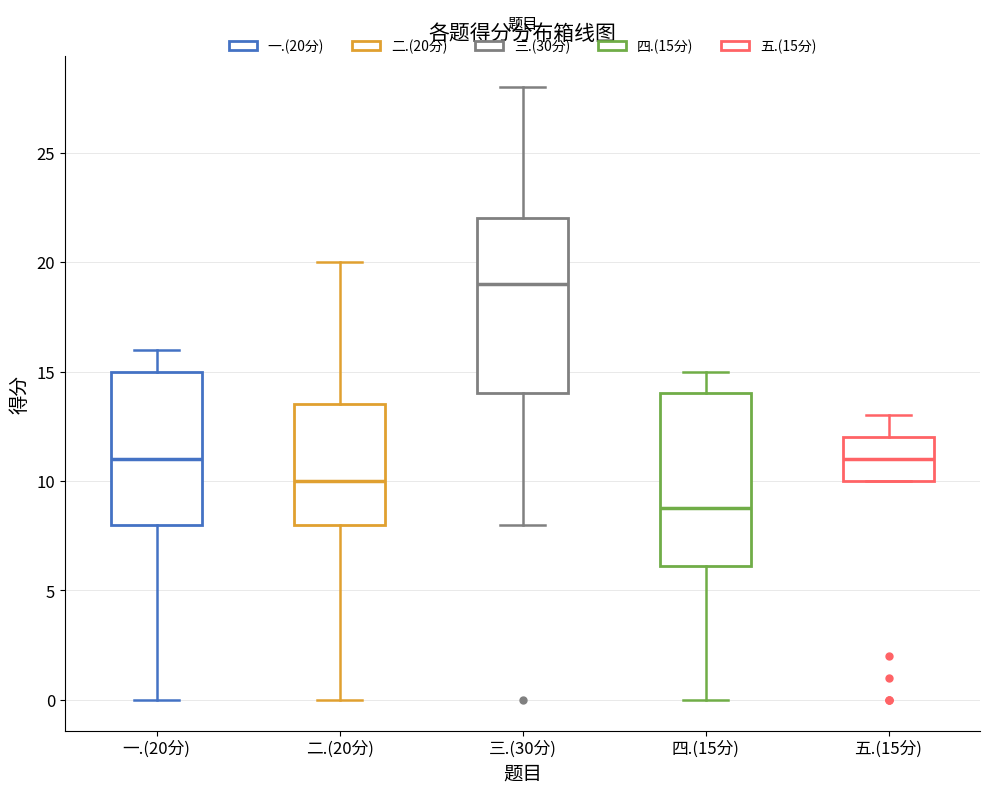

Reading left to right, transcribe this box plot: for each box, give where its median line is, the range the box spans, and where its two whiskers end, as read against the y-axis. The values are not printed on the chart, so give them approximately, as read against the axis.

一.(20分): median 11.0, box 8.0 to 15.0, whiskers 0.0 to 16.0
二.(20分): median 10.0, box 8.0 to 13.5, whiskers 0.0 to 20.0
三.(30分): median 19.0, box 14.0 to 22.0, whiskers 8.0 to 28.0
四.(15分): median 9.0, box 6.0 to 14.0, whiskers 0.0 to 15.0
五.(15分): median 11.0, box 10.0 to 12.0, whiskers 10.0 to 13.0